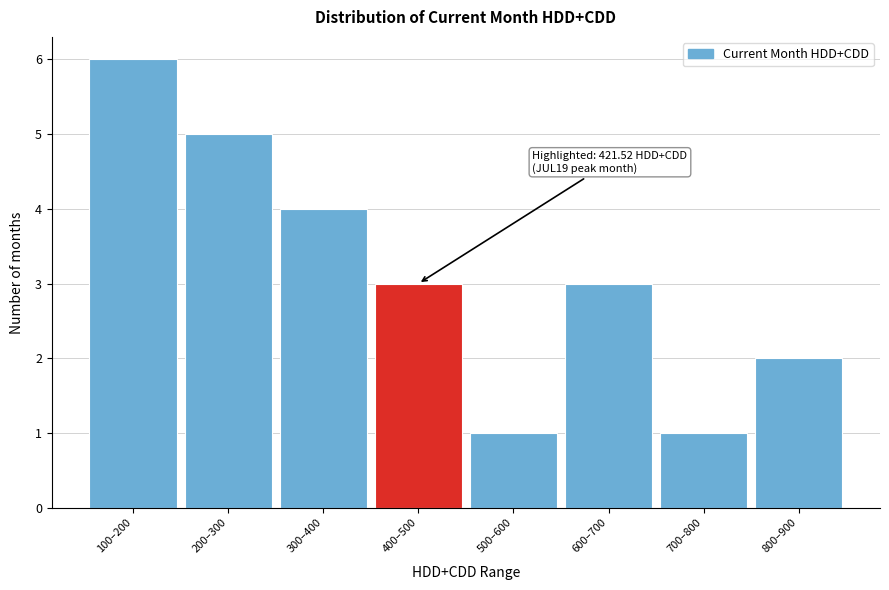

Reading left to right, extract all data points from this chart.

6	5	4	3	1	3	1	2